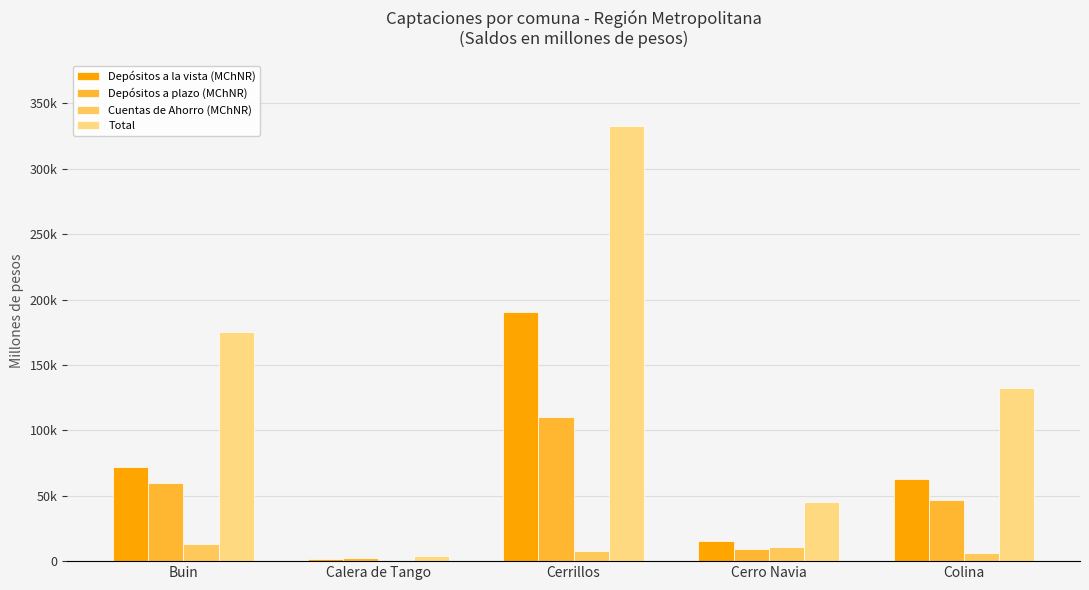

Reading left to right, extract all data points from this chart.

Depósitos a la vista (MChNR): Buin=71980.4	Calera de Tango=1802.1	Cerrillos=190640.5	Cerro Navia=15461.5	Colina=63100.0
Depósitos a plazo (MChNR): Buin=59490.5	Calera de Tango=2031.8	Cerrillos=110365.1	Cerro Navia=9577.5	Colina=46742.7
Cuentas de Ahorro (MChNR): Buin=12795.7	Calera de Tango=0.0	Cerrillos=7800.6	Cerro Navia=10838.9	Colina=6016.8
Total: Buin=175226.1	Calera de Tango=3929.7	Cerrillos=332852.9	Cerro Navia=45084.0	Colina=132411.6